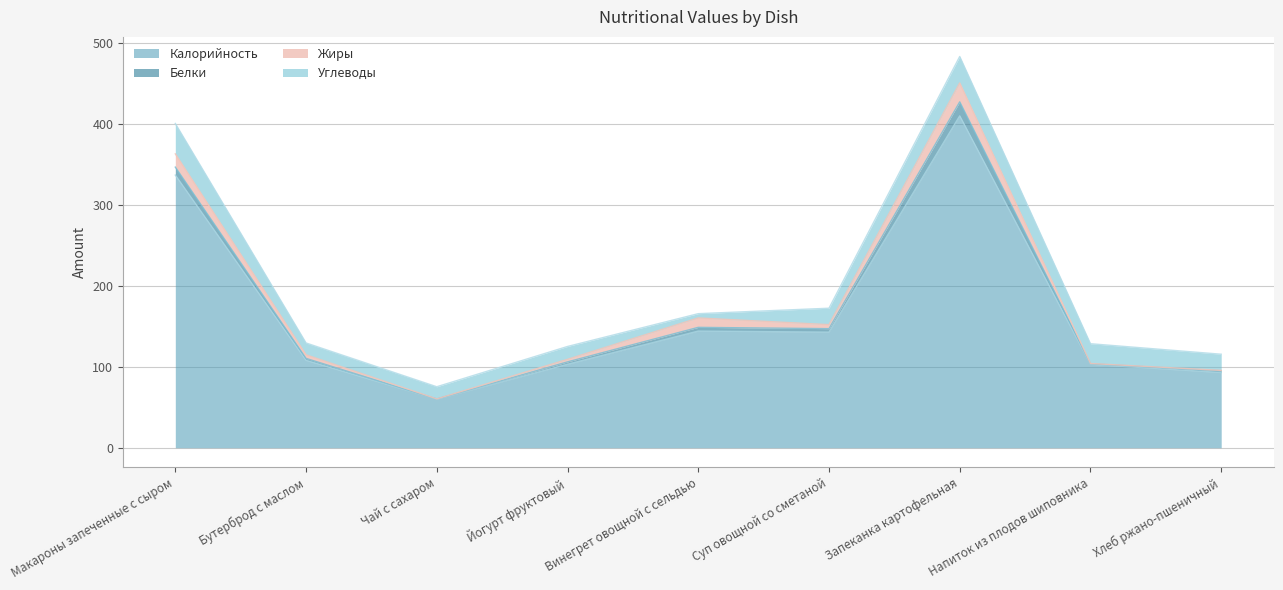

How many interior local valleys does the Жиры series have?

3